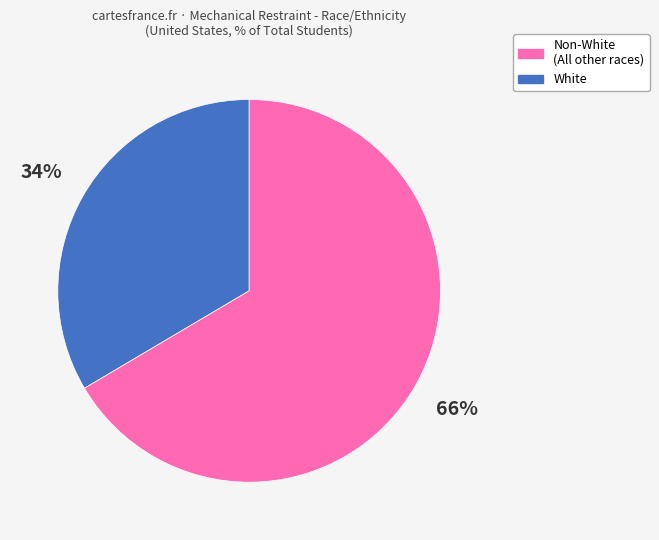

Is there any slice that represents more than half of the pie?

Yes